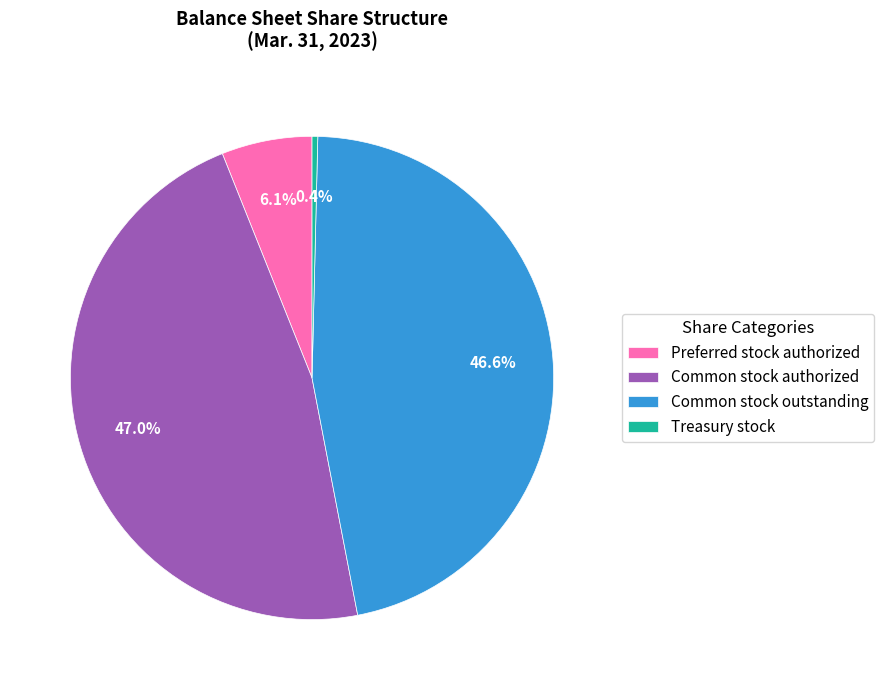

Does Preferred stock authorized account for over 50% of the chart?

No